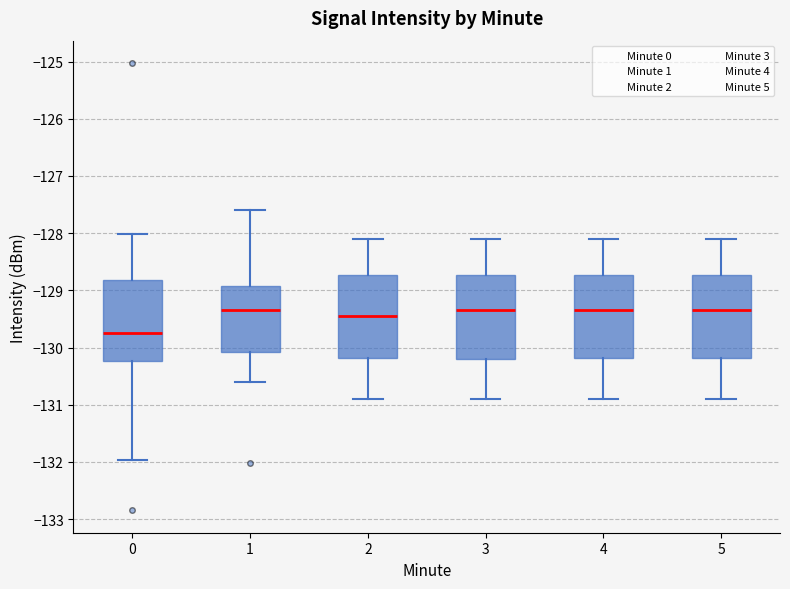

Which box has the lowest median line?

0